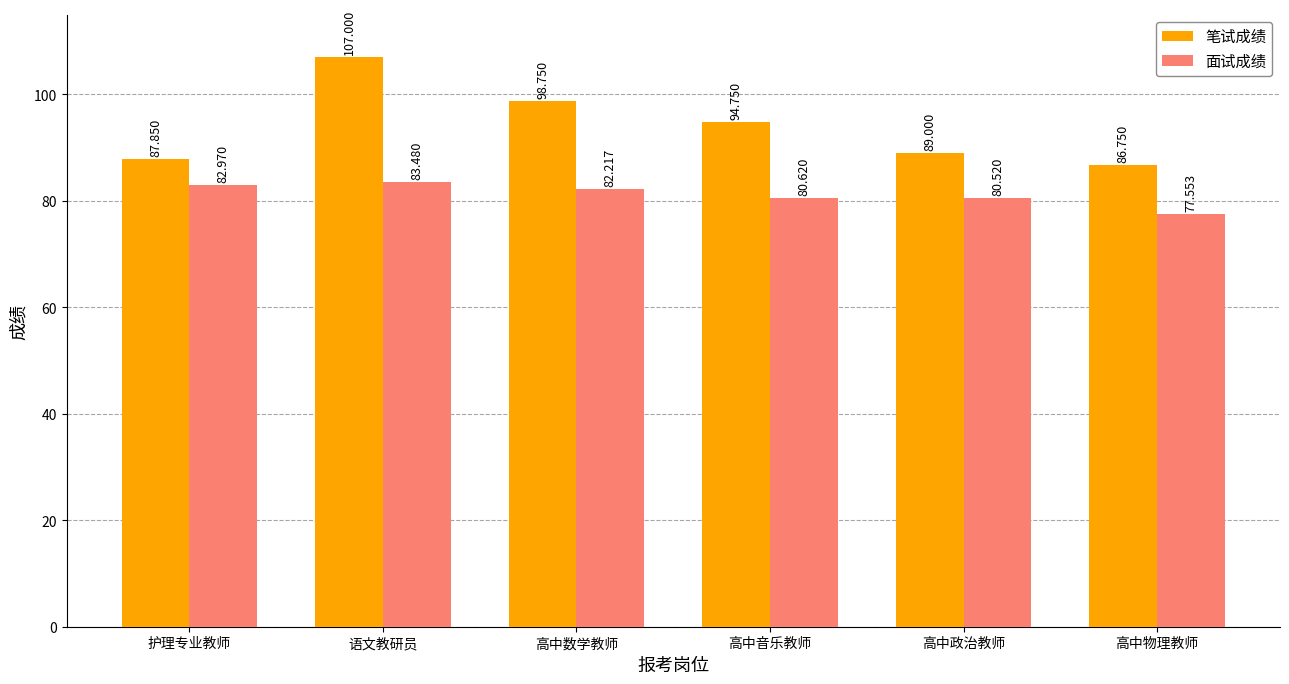

Which label corresponds to the largest value in the chart?

语文教研员